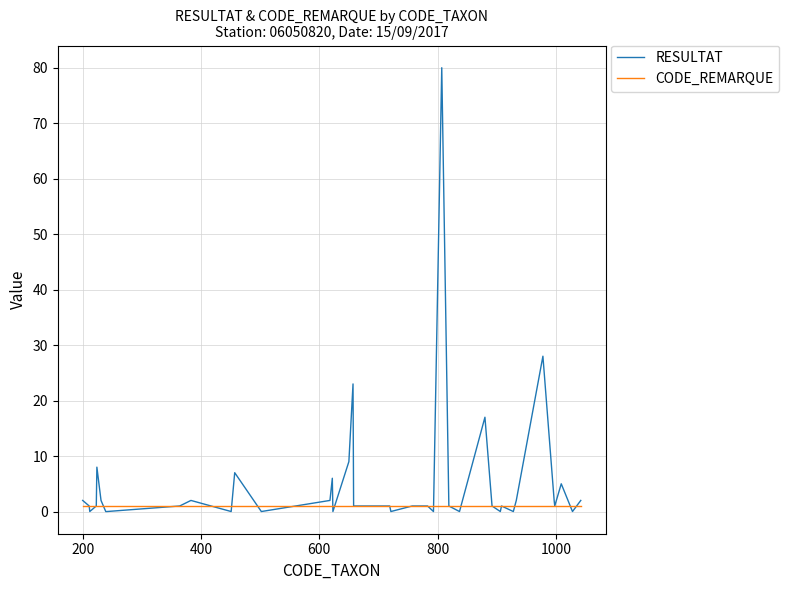

Which series has the largest range (max minus min)?

RESULTAT